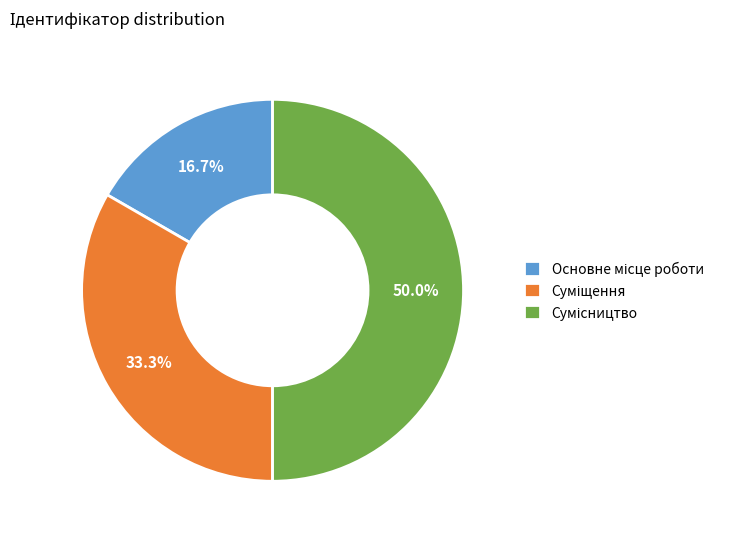

How many segments does this pie chart have?

3